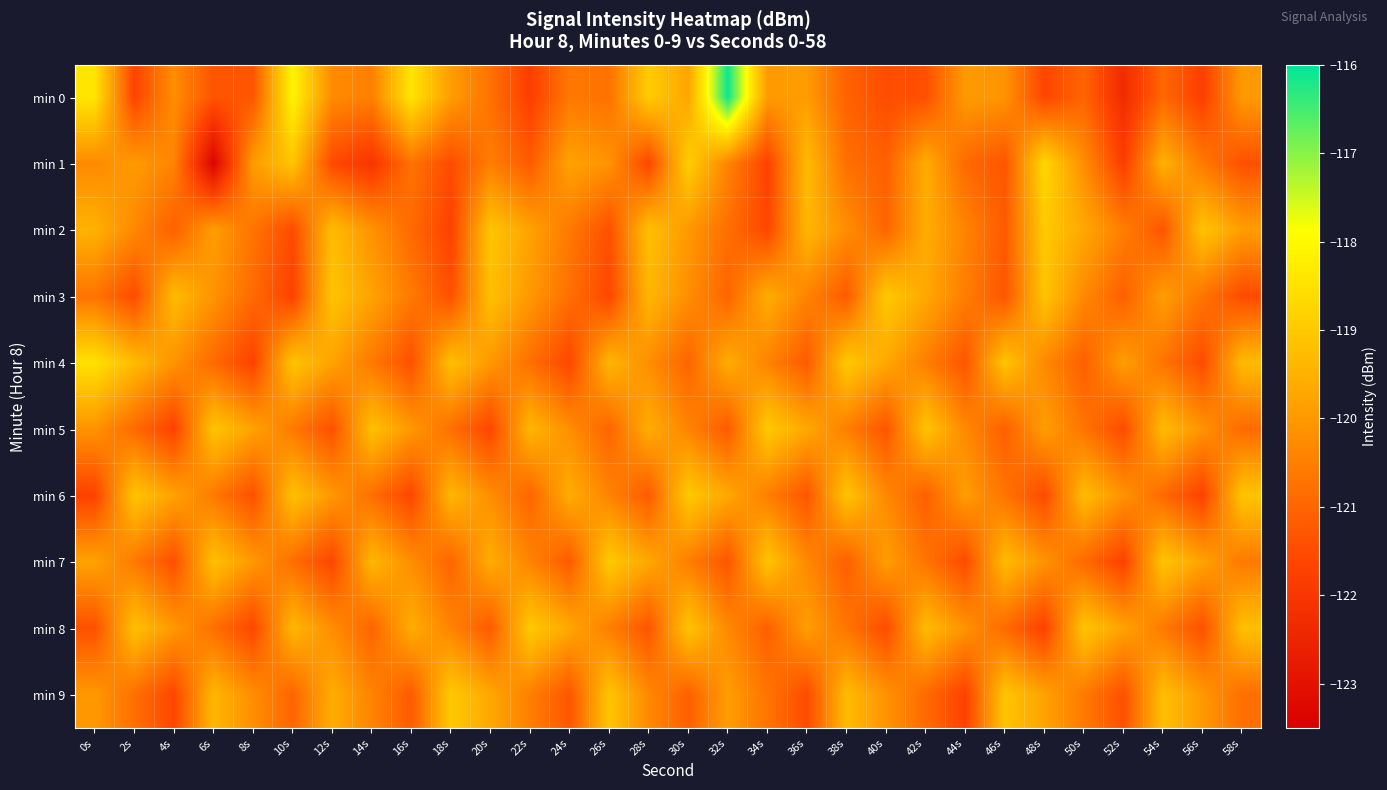

Which series changed the most between 8s and 48s?

min 3